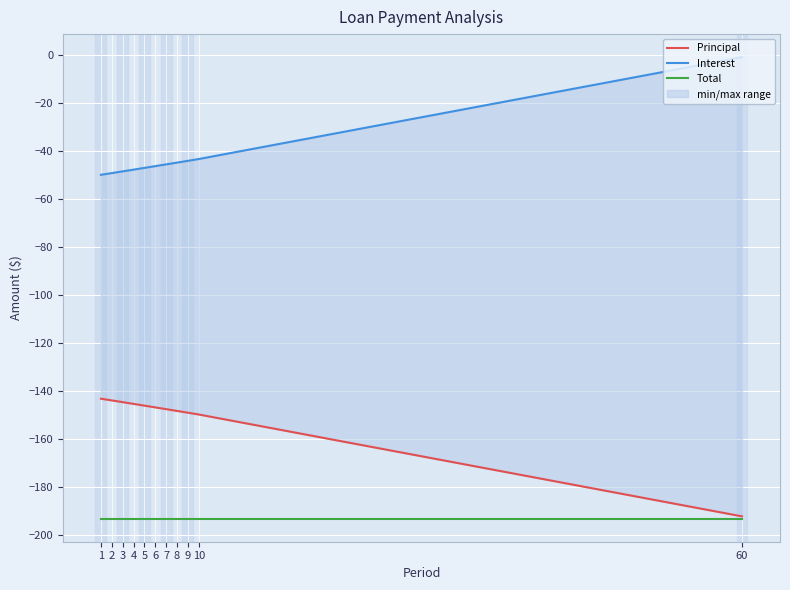

What is the sum of all Interest values?

-468.3